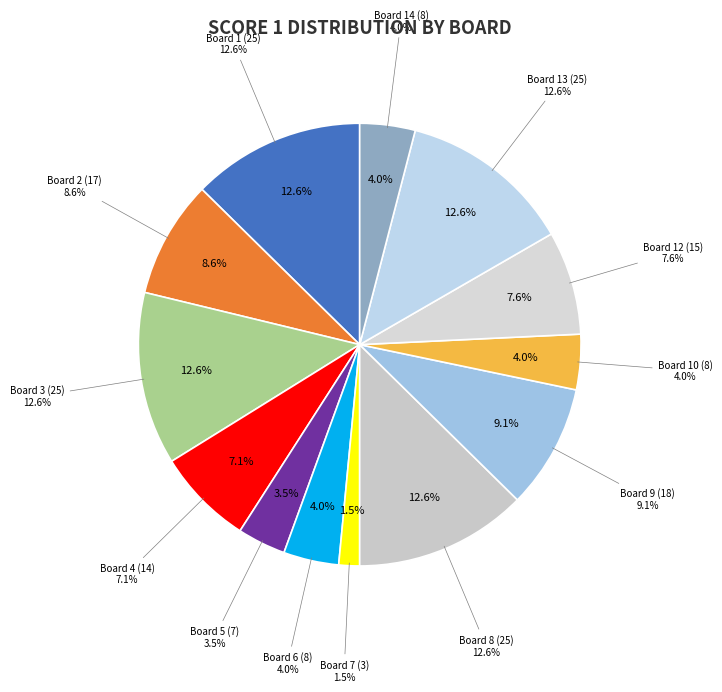

To the nearest percent, what percentage of the pie is Board 1 (25)?

13%